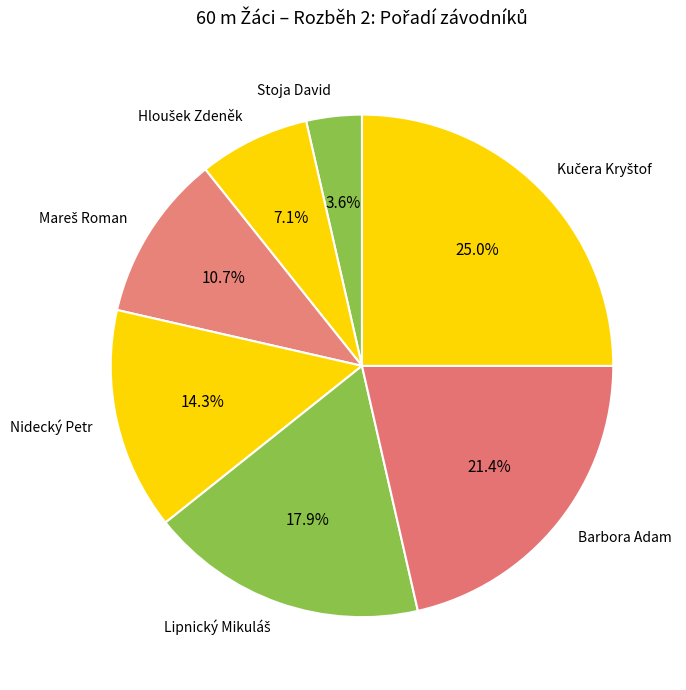

What percentage is NOT represented by Nidecký Petr?

85.7%